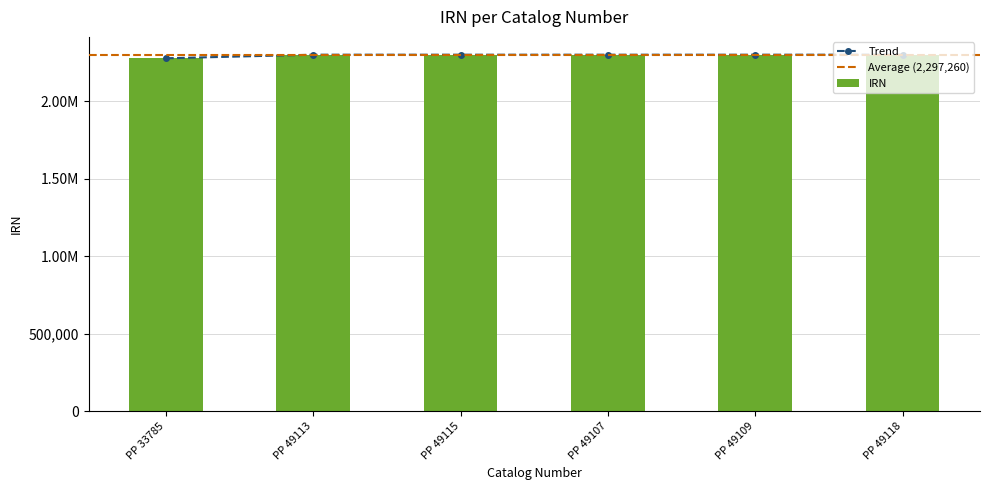

What is the difference between the maximum and minimum values?

23005